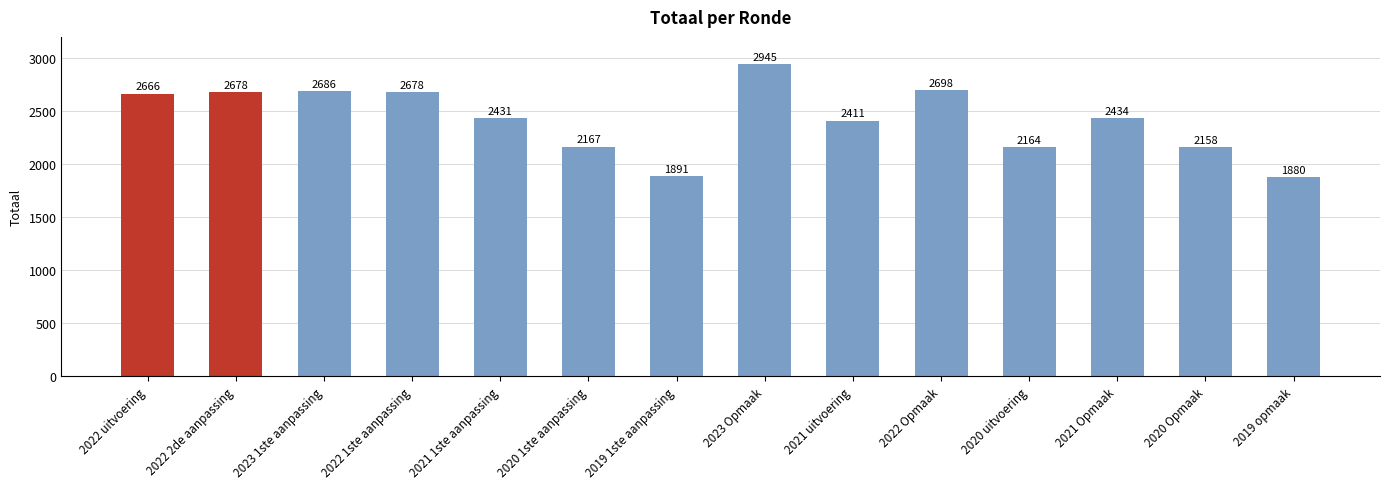

At which category does the chart reach its minimum across all series?

2019 opmaak